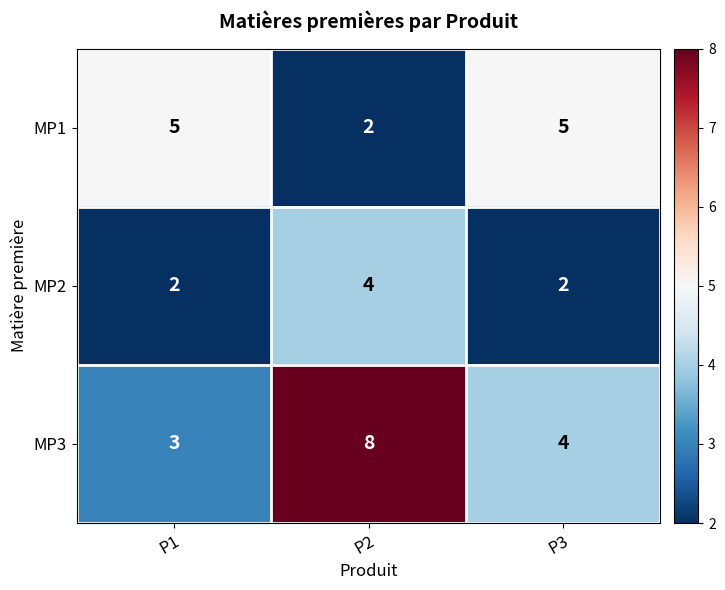

Is it true that MP1 equals 3 at P3?

False